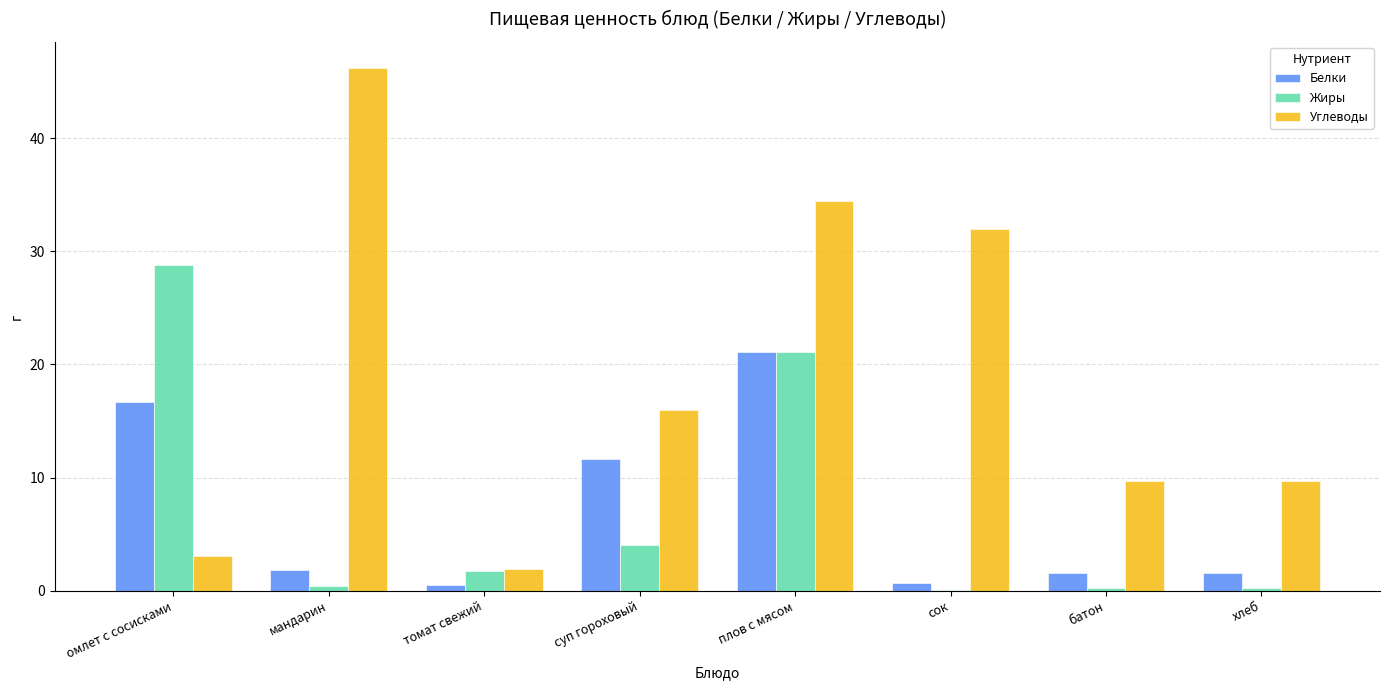

Where does the Жиры series first go above 1?

омлет с сосисками